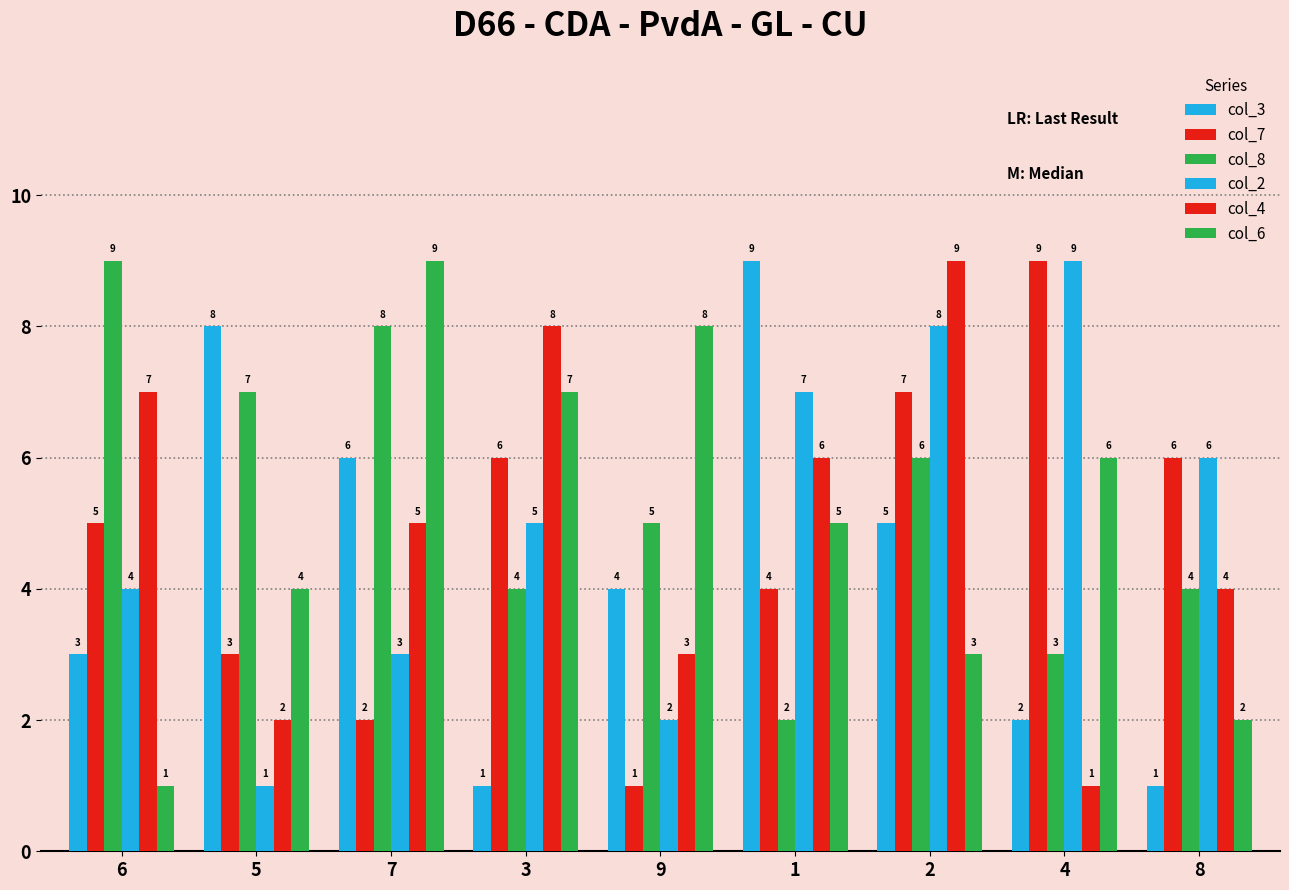

Where does the col_4 series first go above 5?

6